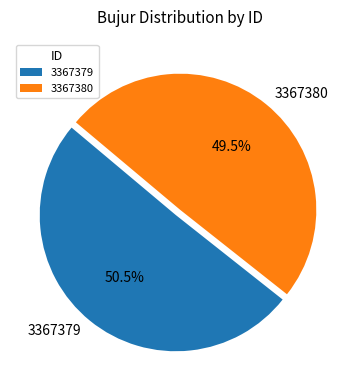

What is the largest slice in the pie chart?

3367379